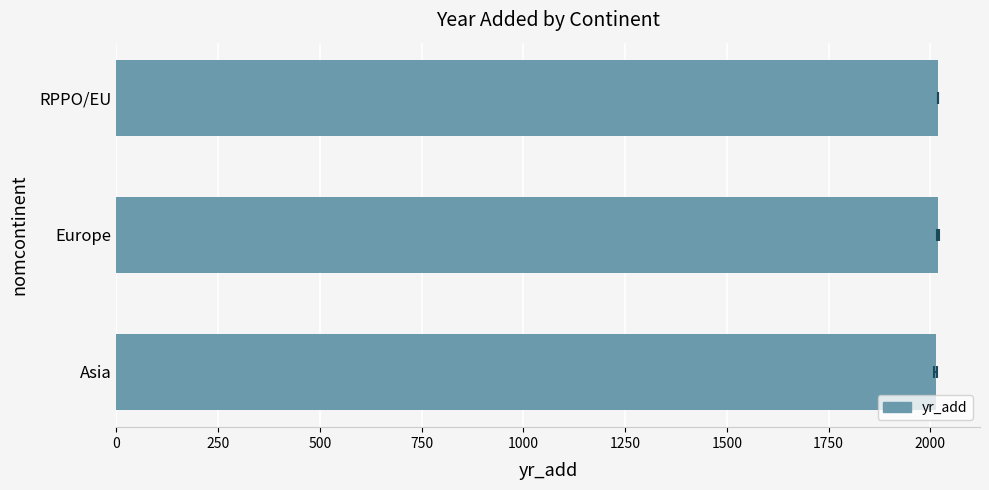

What is the sum of all values?

6051